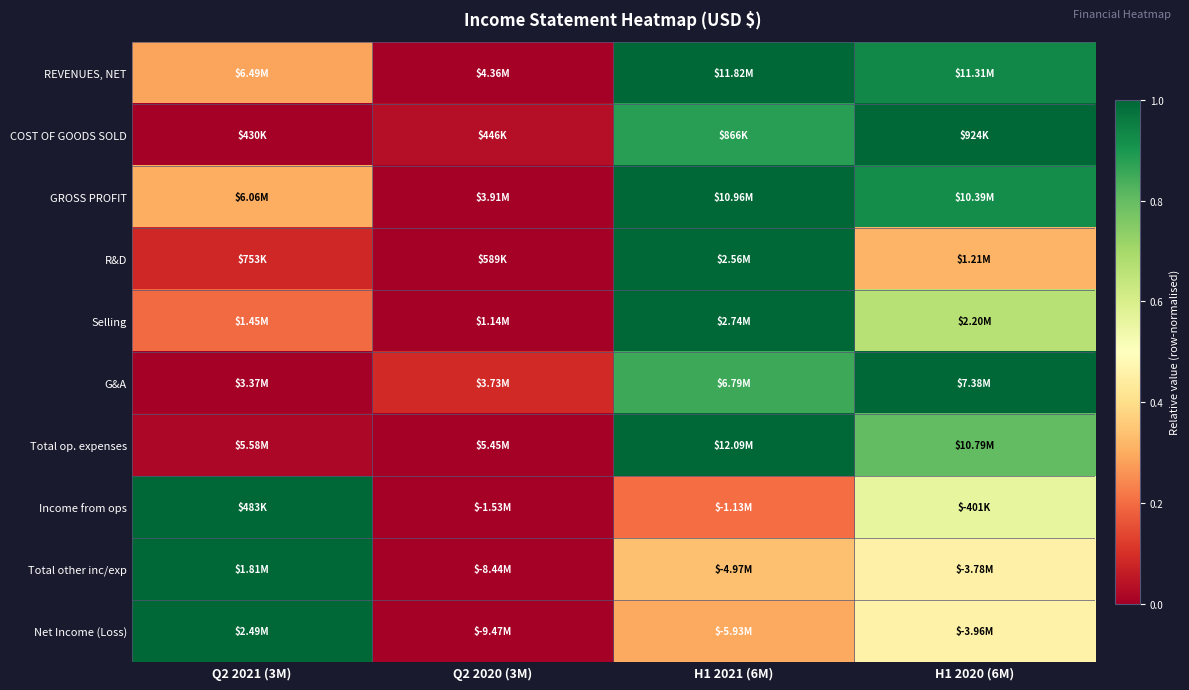

Reading left to right, list all the values displayed in this chart.

REVENUES, NET: Q2 2021 (3M)=0.3	Q2 2020 (3M)=0.0	H1 2021 (6M)=1.0	H1 2020 (6M)=0.9
COST OF GOODS SOLD: Q2 2021 (3M)=0.0	Q2 2020 (3M)=0.0	H1 2021 (6M)=0.9	H1 2020 (6M)=1.0
GROSS PROFIT: Q2 2021 (3M)=0.3	Q2 2020 (3M)=0.0	H1 2021 (6M)=1.0	H1 2020 (6M)=0.9
R&D: Q2 2021 (3M)=0.1	Q2 2020 (3M)=0.0	H1 2021 (6M)=1.0	H1 2020 (6M)=0.3
Selling: Q2 2021 (3M)=0.2	Q2 2020 (3M)=0.0	H1 2021 (6M)=1.0	H1 2020 (6M)=0.7
G&A: Q2 2021 (3M)=0.0	Q2 2020 (3M)=0.1	H1 2021 (6M)=0.9	H1 2020 (6M)=1.0
Total op. expenses: Q2 2021 (3M)=0.0	Q2 2020 (3M)=0.0	H1 2021 (6M)=1.0	H1 2020 (6M)=0.8
Income from ops: Q2 2021 (3M)=1.0	Q2 2020 (3M)=0.0	H1 2021 (6M)=0.2	H1 2020 (6M)=0.6
Total other inc/exp: Q2 2021 (3M)=1.0	Q2 2020 (3M)=0.0	H1 2021 (6M)=0.3	H1 2020 (6M)=0.5
Net Income (Loss): Q2 2021 (3M)=1.0	Q2 2020 (3M)=0.0	H1 2021 (6M)=0.3	H1 2020 (6M)=0.5